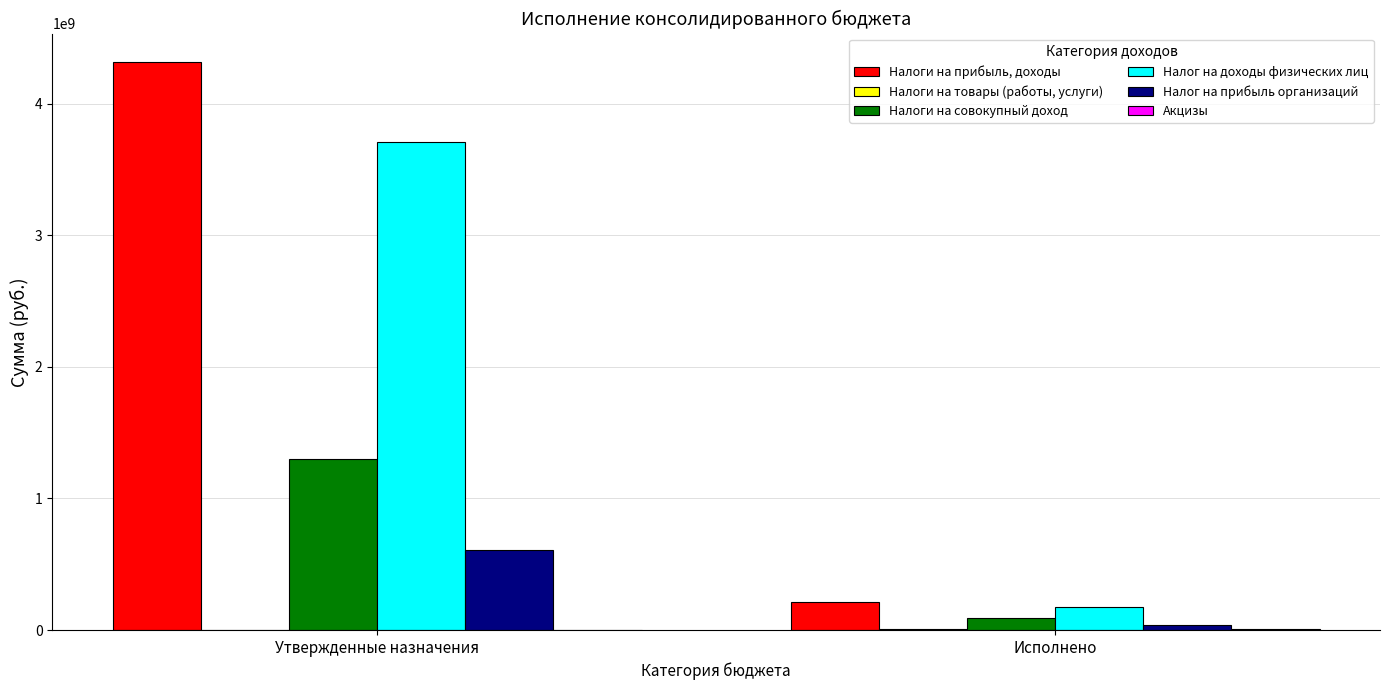

Is it true that Налоги на совокупный доход equals 878420998.6 at Утвержденные назначения?

False